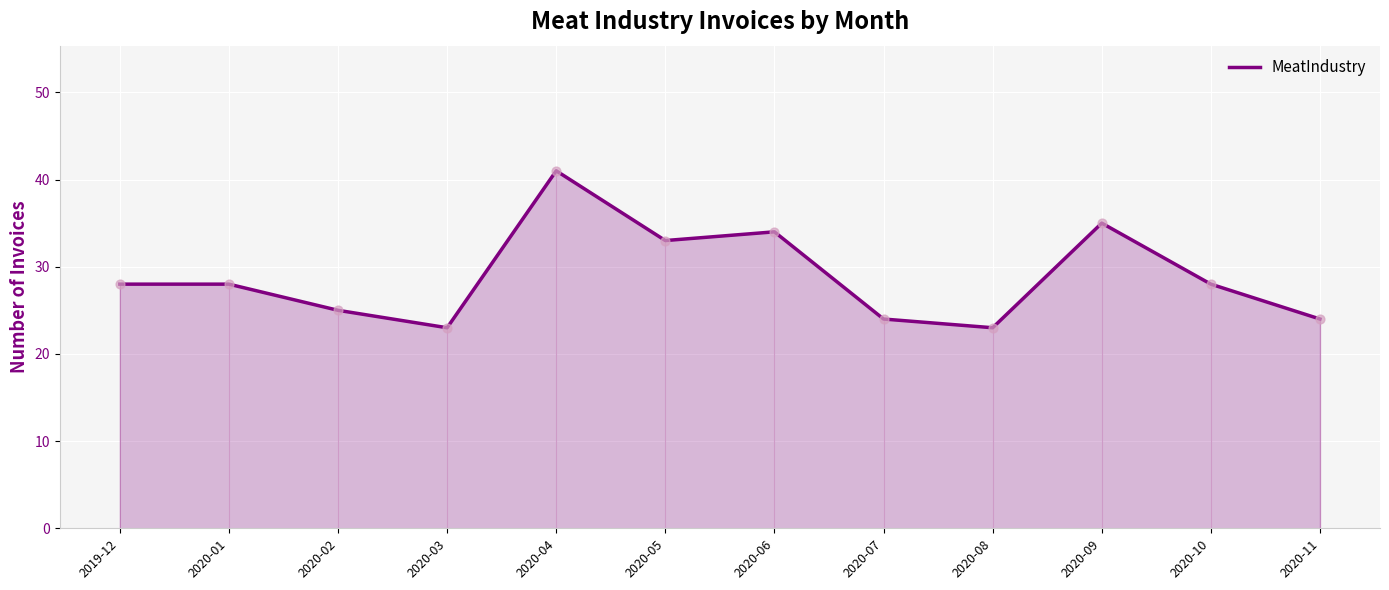

Between 2020-07 and 2020-05, which is larger?

2020-05